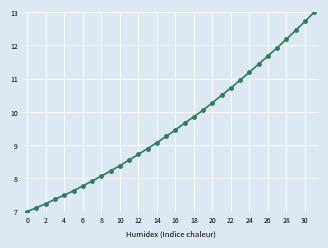

Reading left to right, extract all data points from this chart.

7.0	7.1	7.2	7.4	7.5	7.6	7.8	7.9	8.1	8.2	8.4	8.5	8.7	8.9	9.1	9.3	9.5	9.7	9.9	10.0	10.3	10.5	10.7	11.0	11.2	11.4	11.7	11.9	12.2	12.5	12.7	13.0